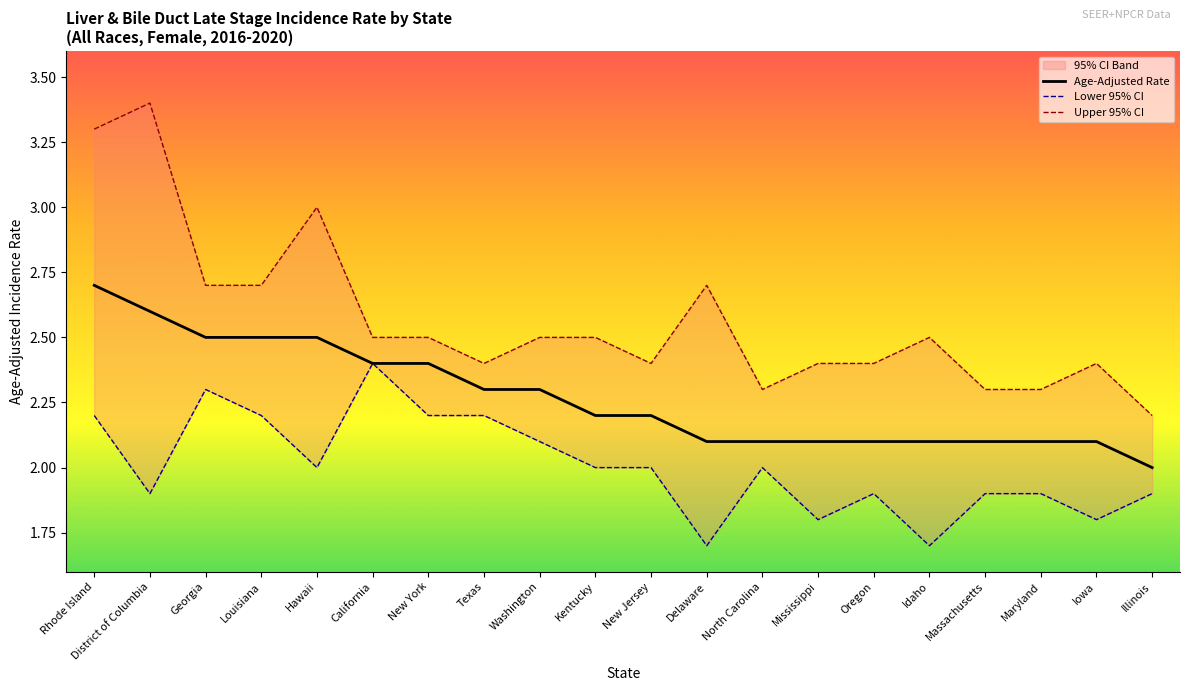

What is the maximum value for Lower 95% CI?

2.4